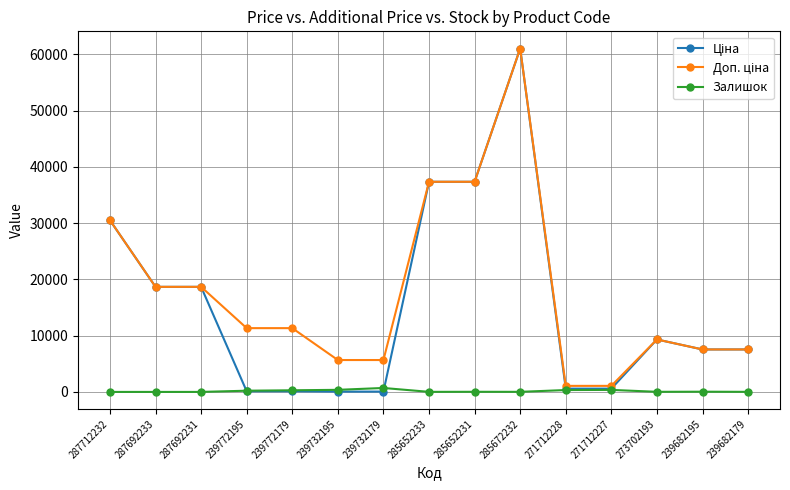

What is the approximate value of Залишок at 239732179?

702.0